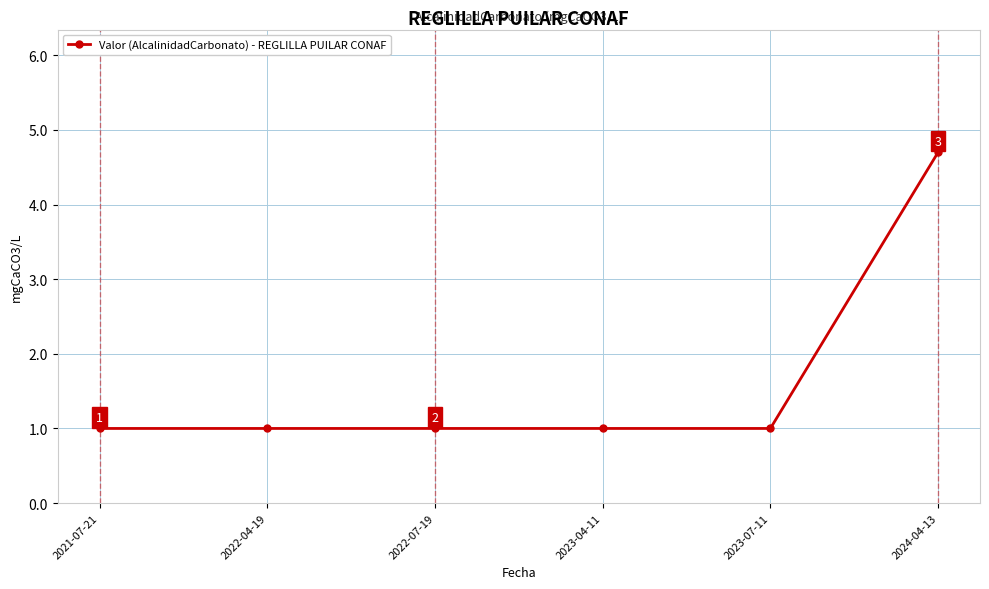

Approximately how many times larger is the value at 2024-04-13 compared to 2021-07-21?

4.7